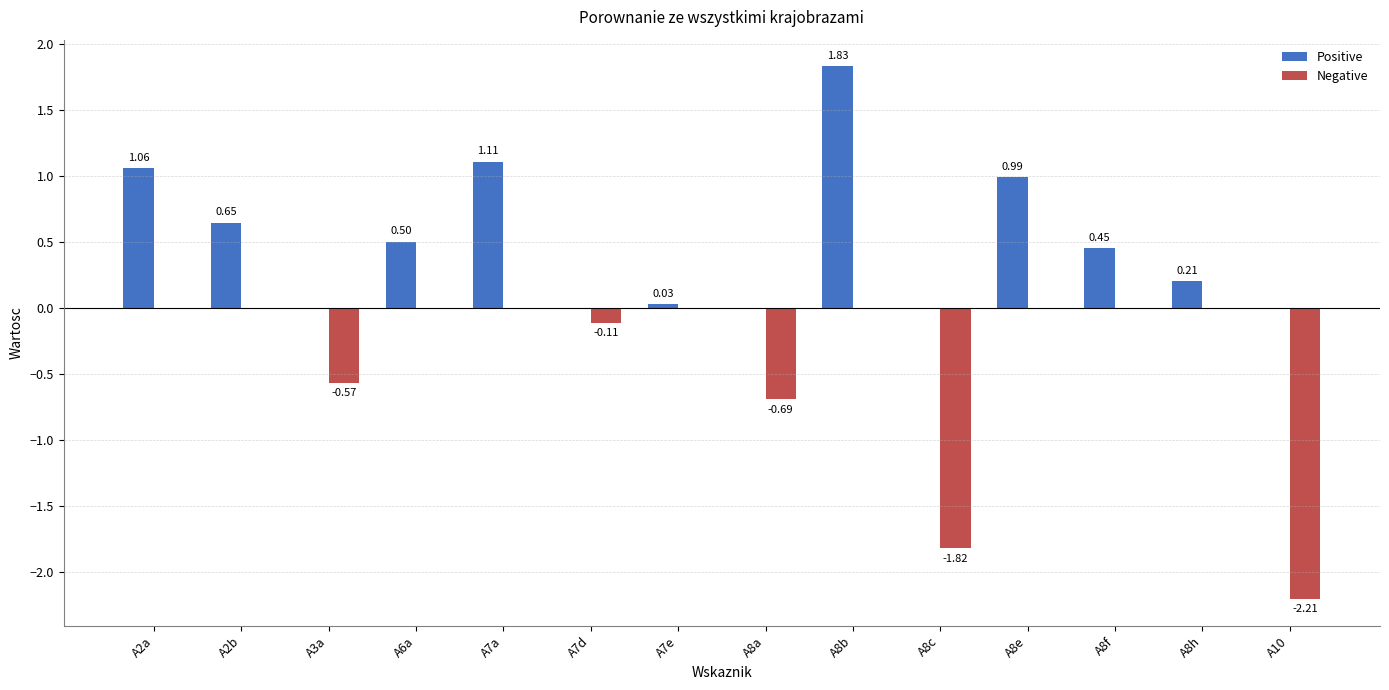

Between A8c and A8f, which series saw the biggest shift?

Negative